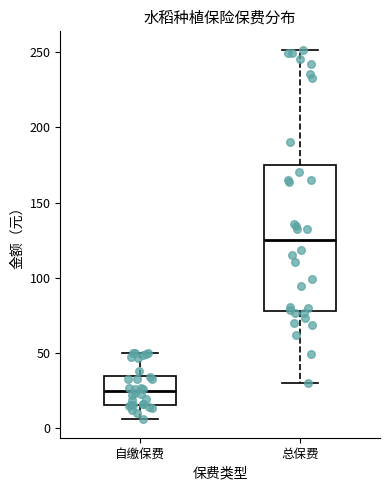

Which box has the lowest median line?

自缴保费